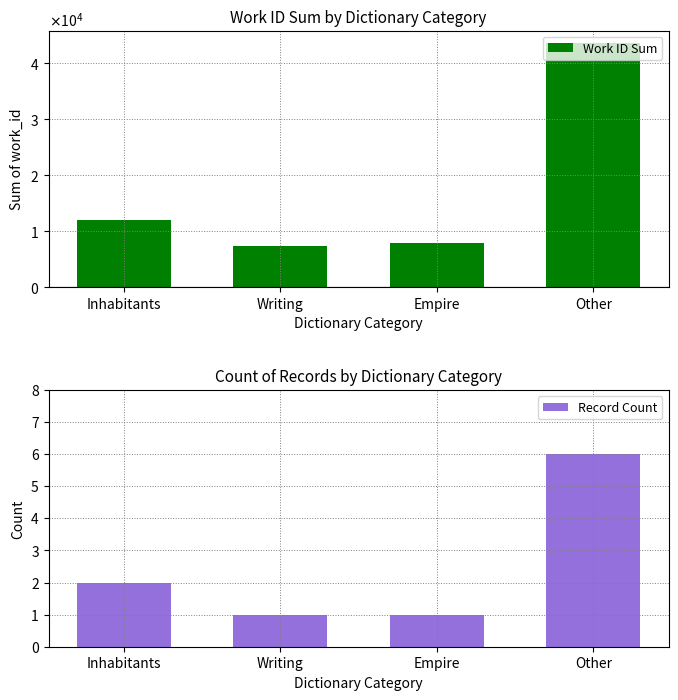

What is the label of the 3rd bar from the left?

Empire